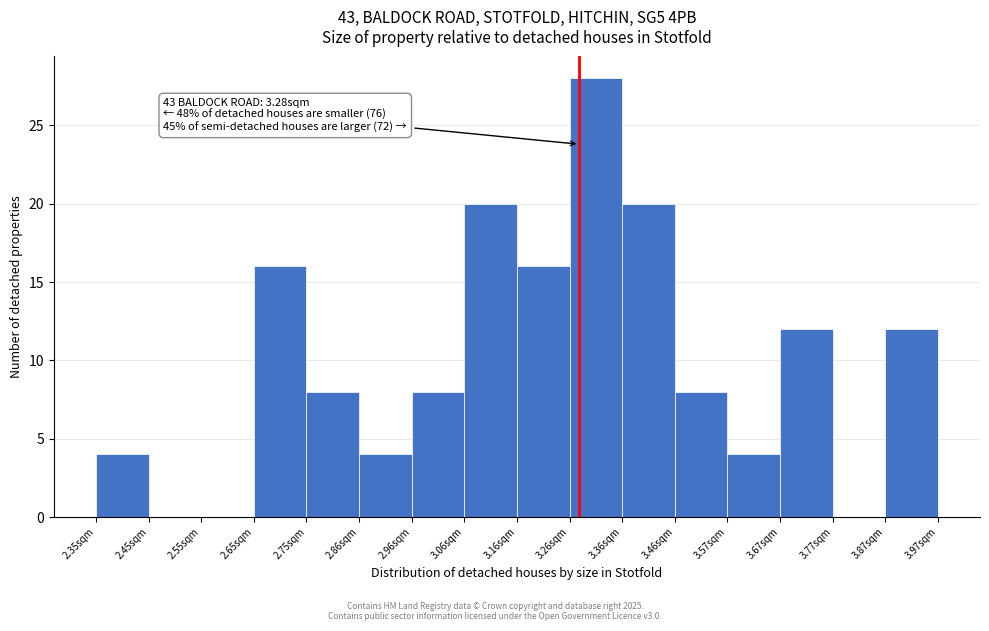

Which range on the x-axis has the tallest bar?

3.26 to 3.36